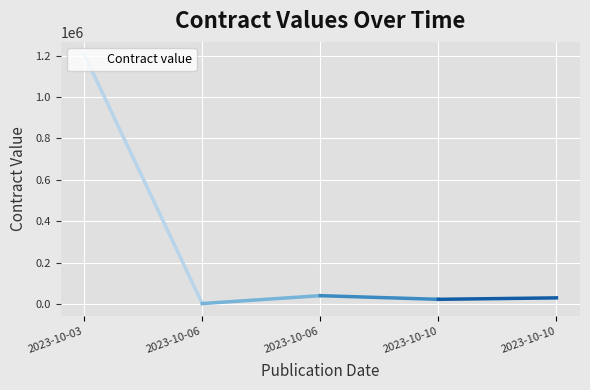

What is the value of the 2nd point from the left?

1745